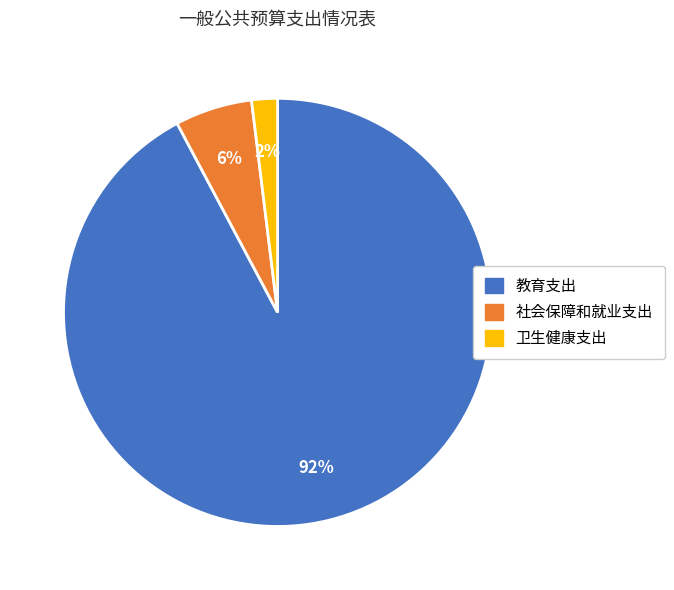

True or false: 教育支出 accounts for 80% of the total.

False